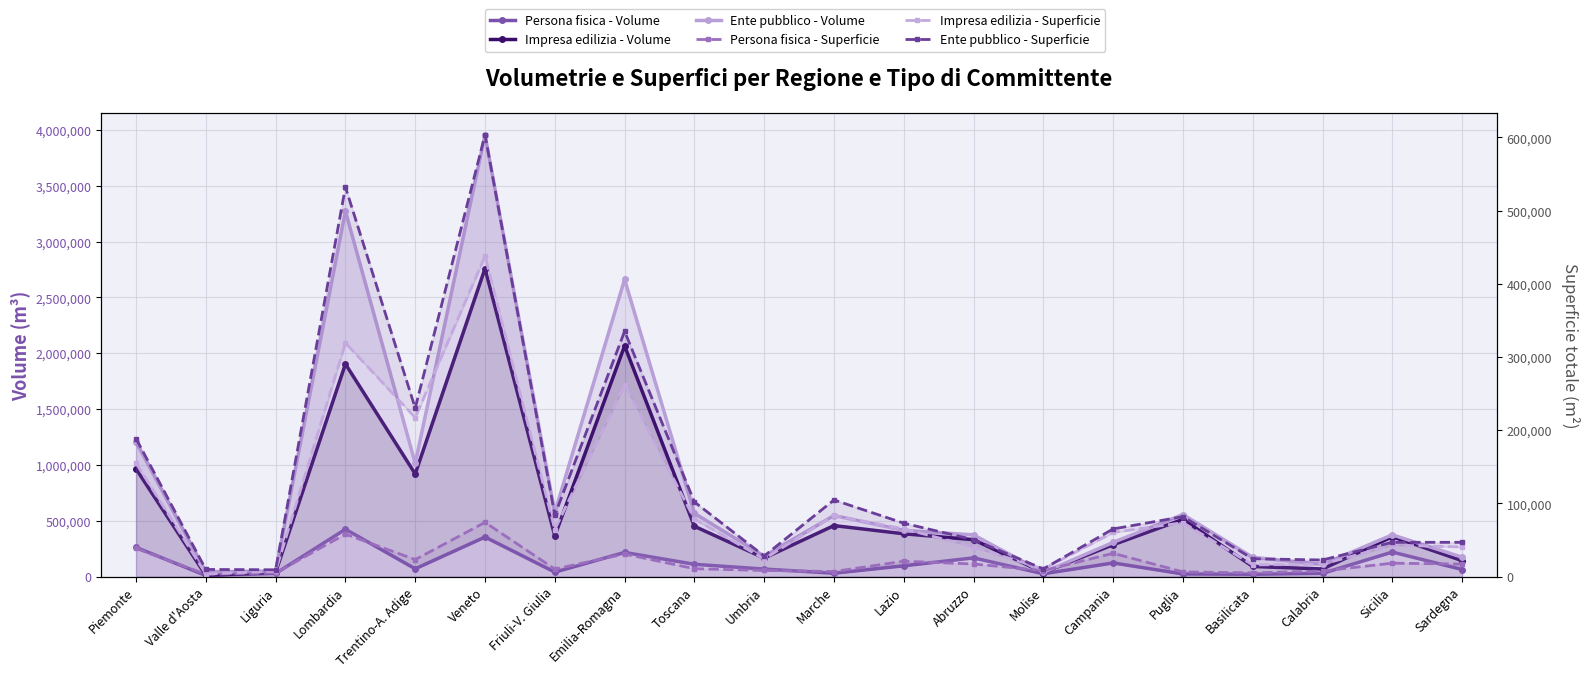

Does the chart display data point markers on the line(s)?

Yes